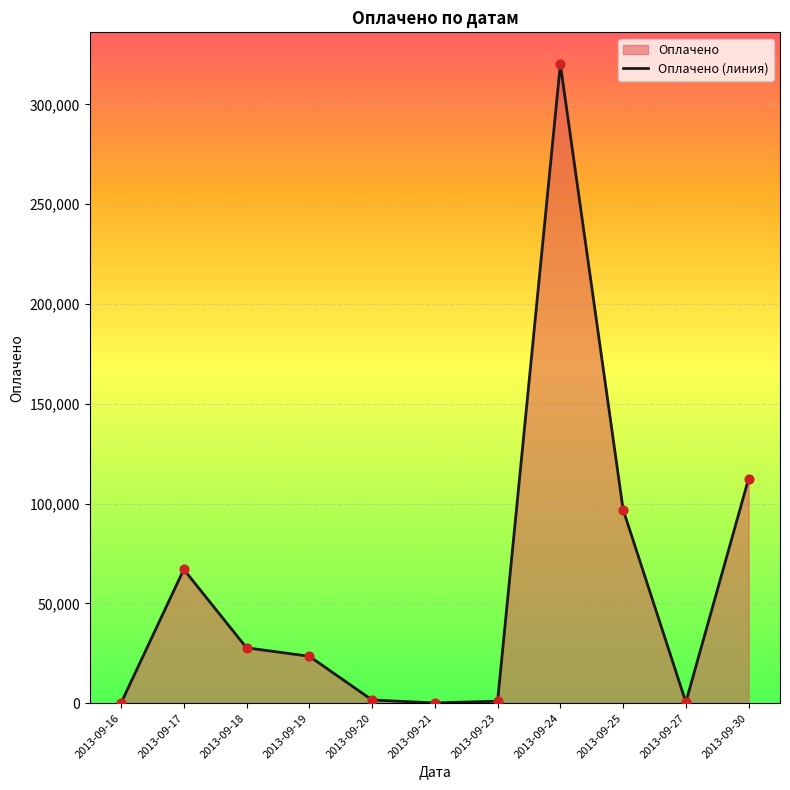

What is the ratio of the value at 2013-09-19 to the value at 2013-09-21?

235.0